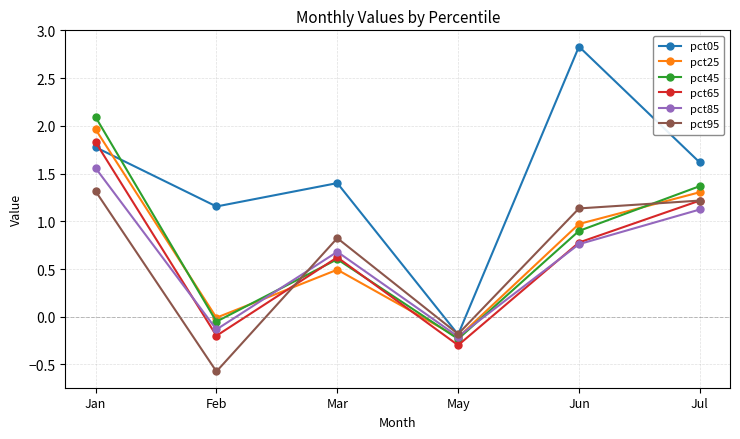

Does the chart display data point markers on the line(s)?

Yes